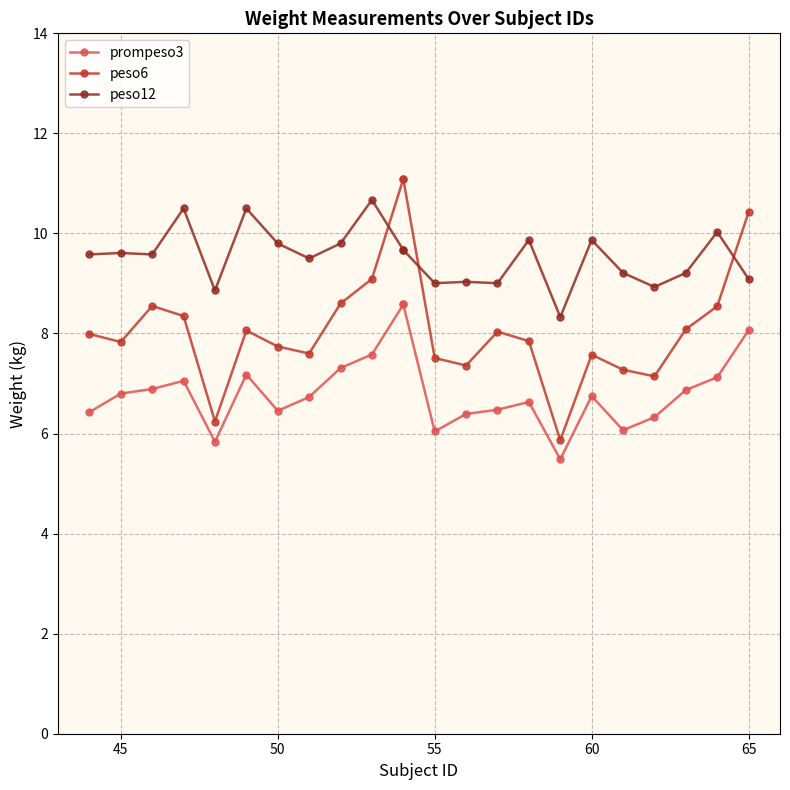

Which series has the largest total across all categories?

peso12